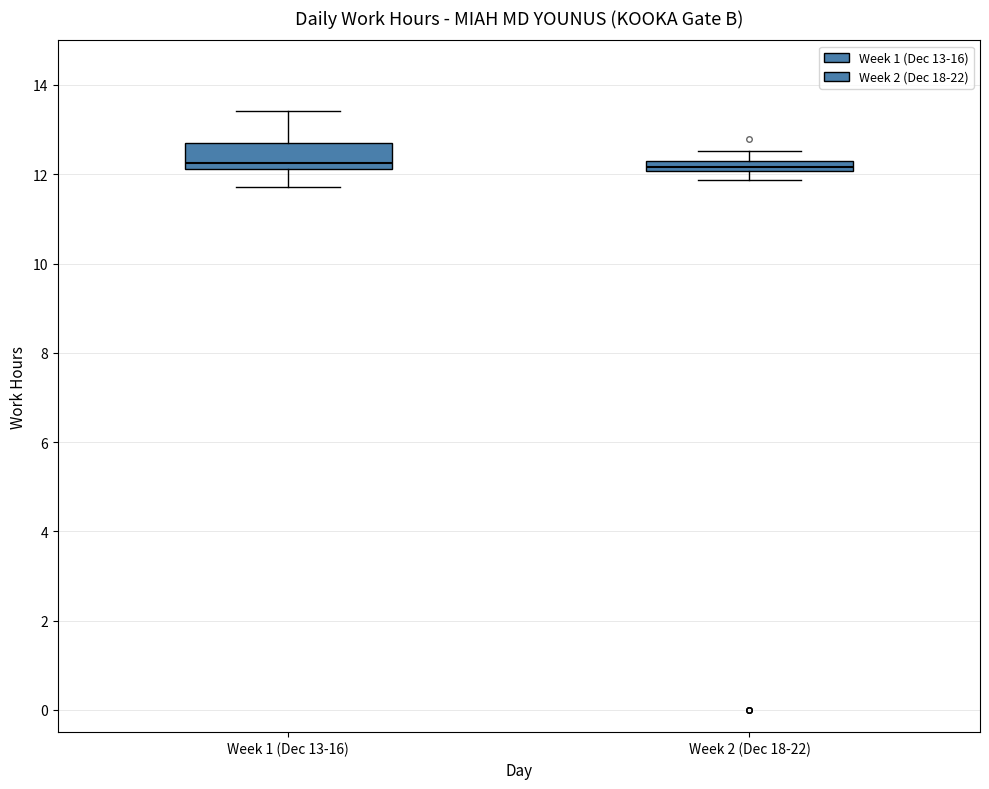

Which box is the tallest, from its lower edge to its upper edge?

Week 1 (Dec 13-16)